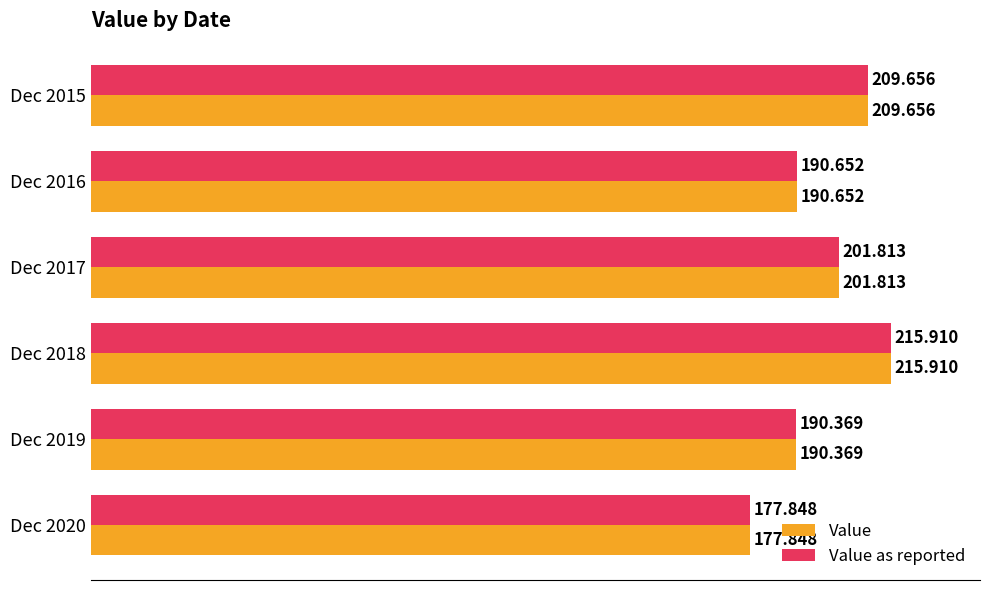

What are all the series names shown in the legend?

Value, Value as reported